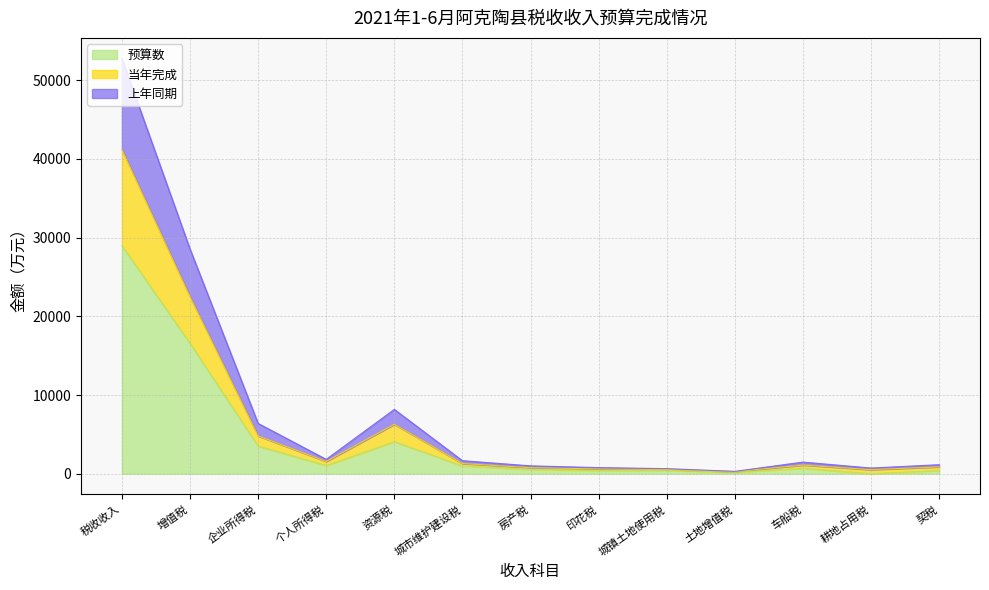

At which label is 上年同期 closest to 20731?

增值税